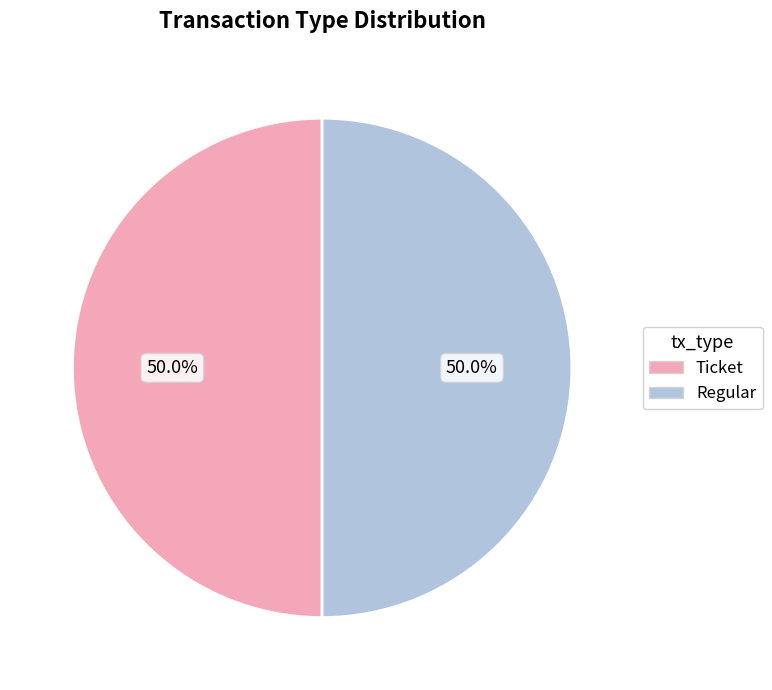

What is the ratio of the value at Regular to the value at Ticket?

1.0